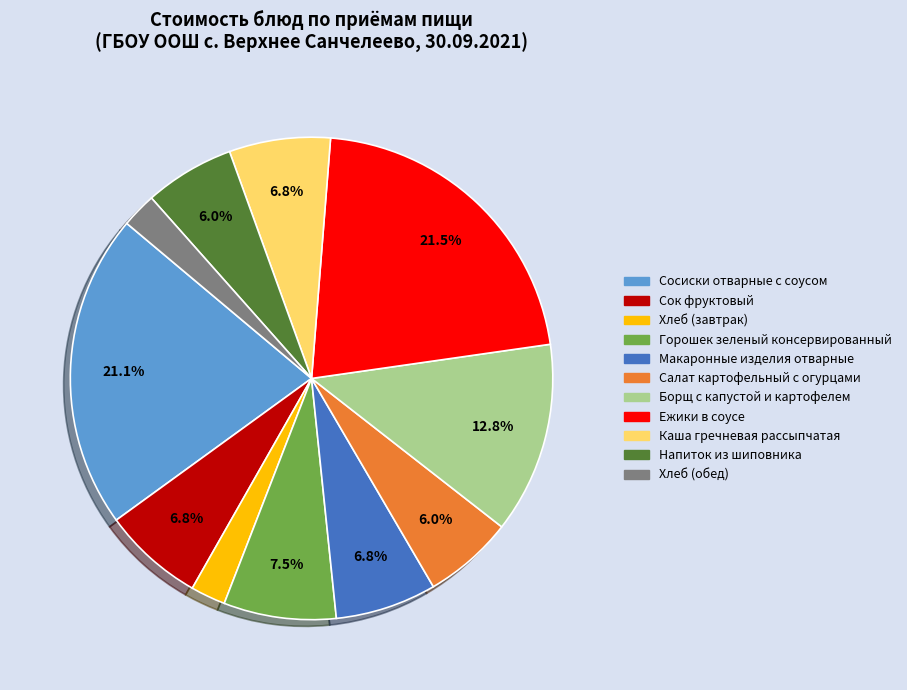

Is there any slice that represents more than half of the pie?

No